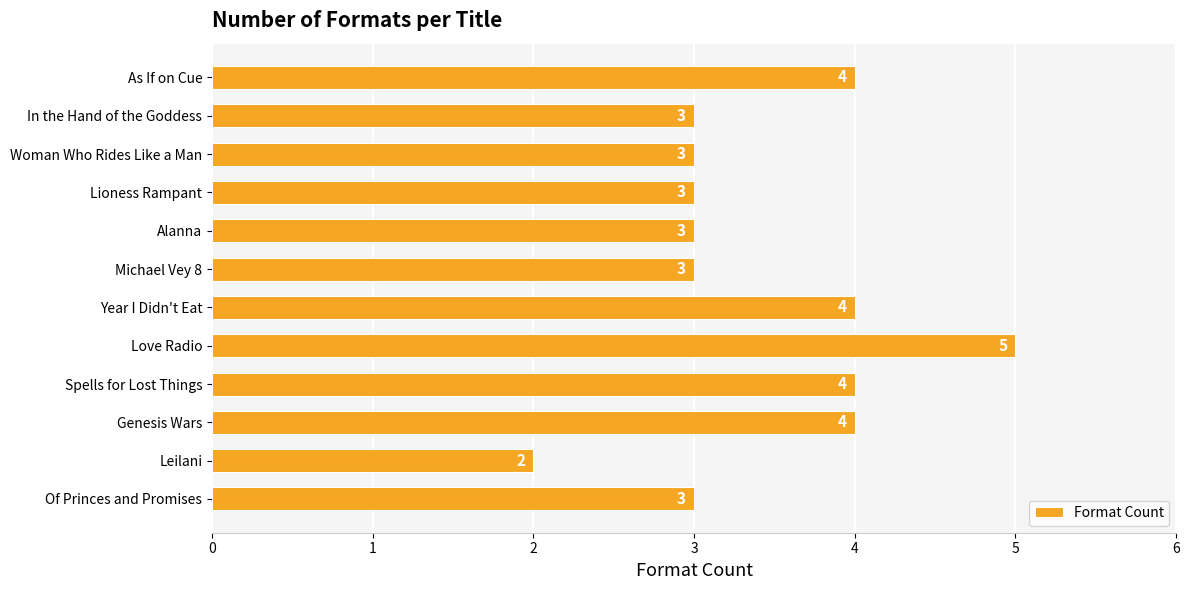

Approximately how many times larger is the value at Leilani compared to Genesis Wars?

0.5